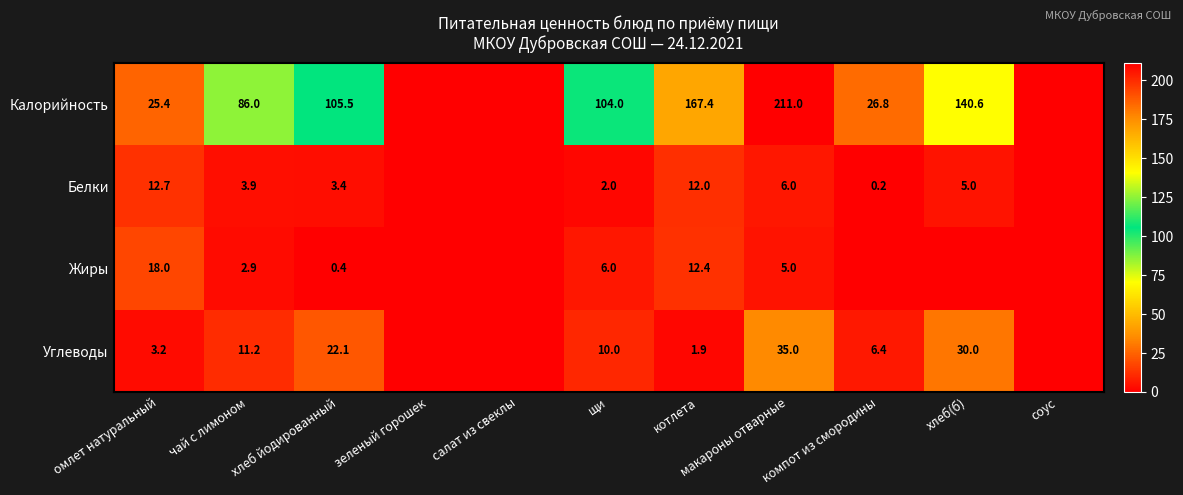

Which series changed the most between чай с лимоном and хлеб йодированный?

Калорийность